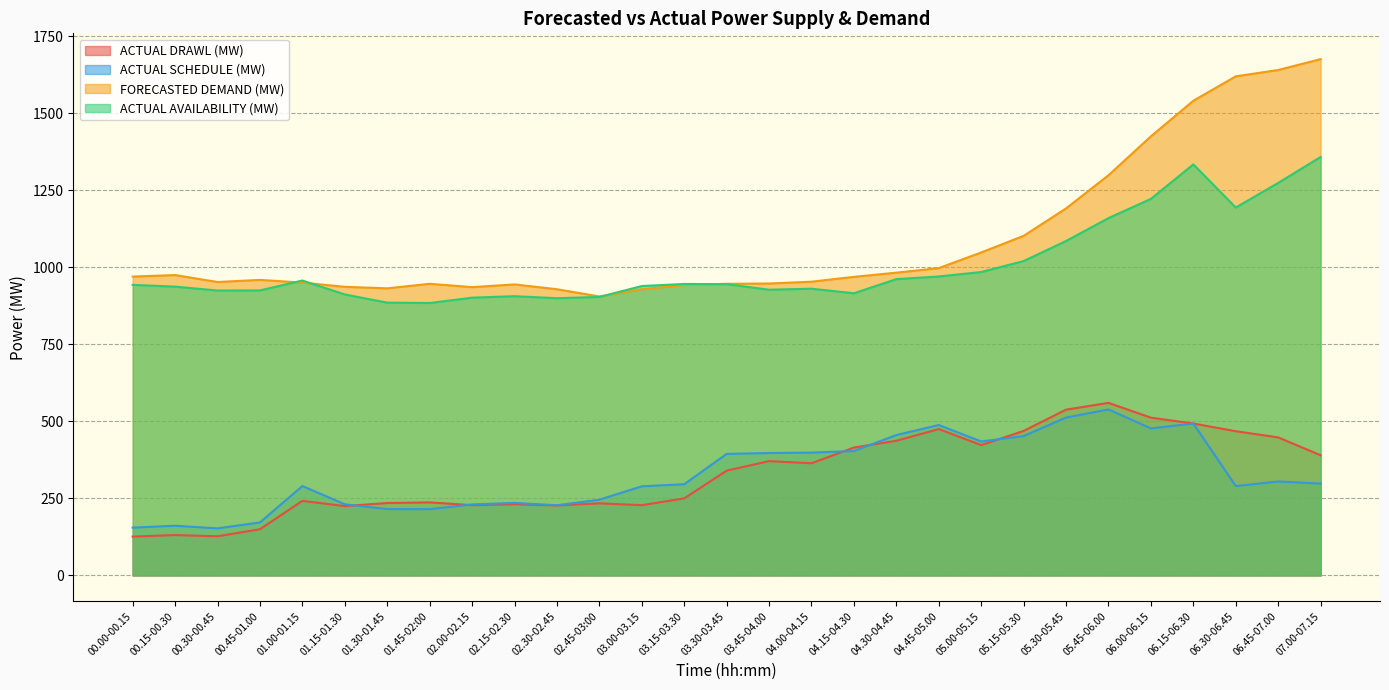

What is the highest value of the ACTUAL SCHEDULE (MW) series?

538.6